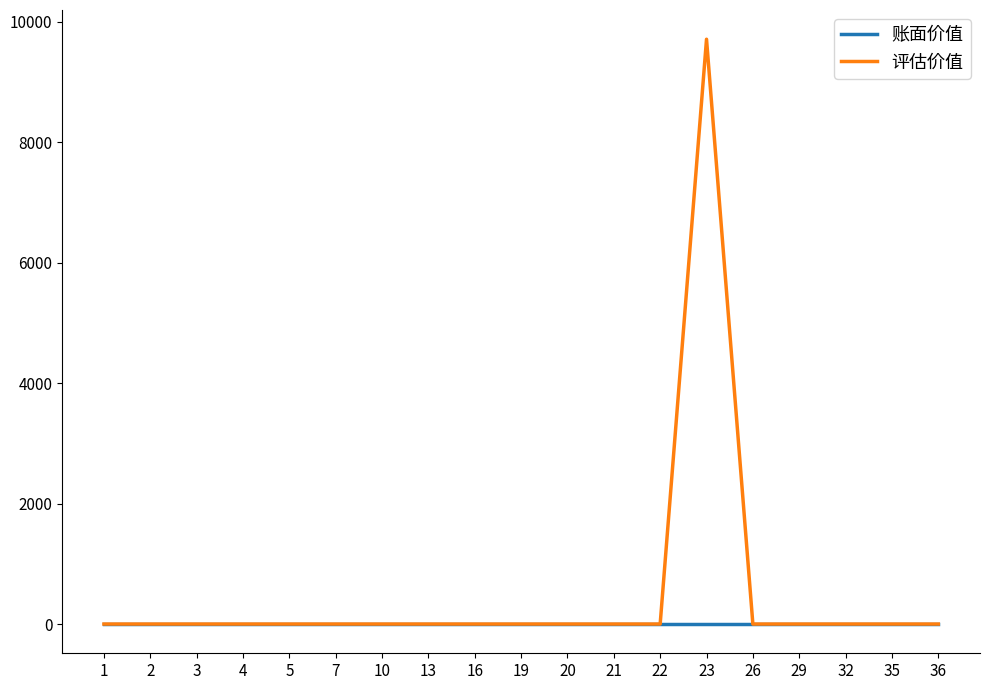

What is the difference between the maximum and minimum values in the 评估价值 series?

9709